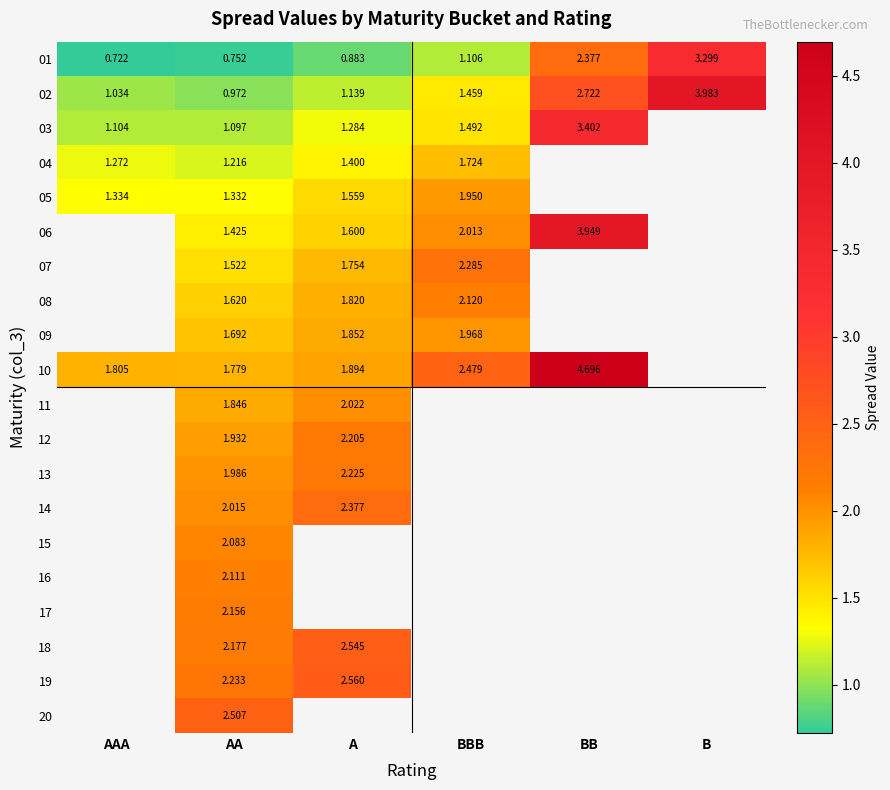

Is the value of 02 at A greater than the value of 04 at BBB?

No